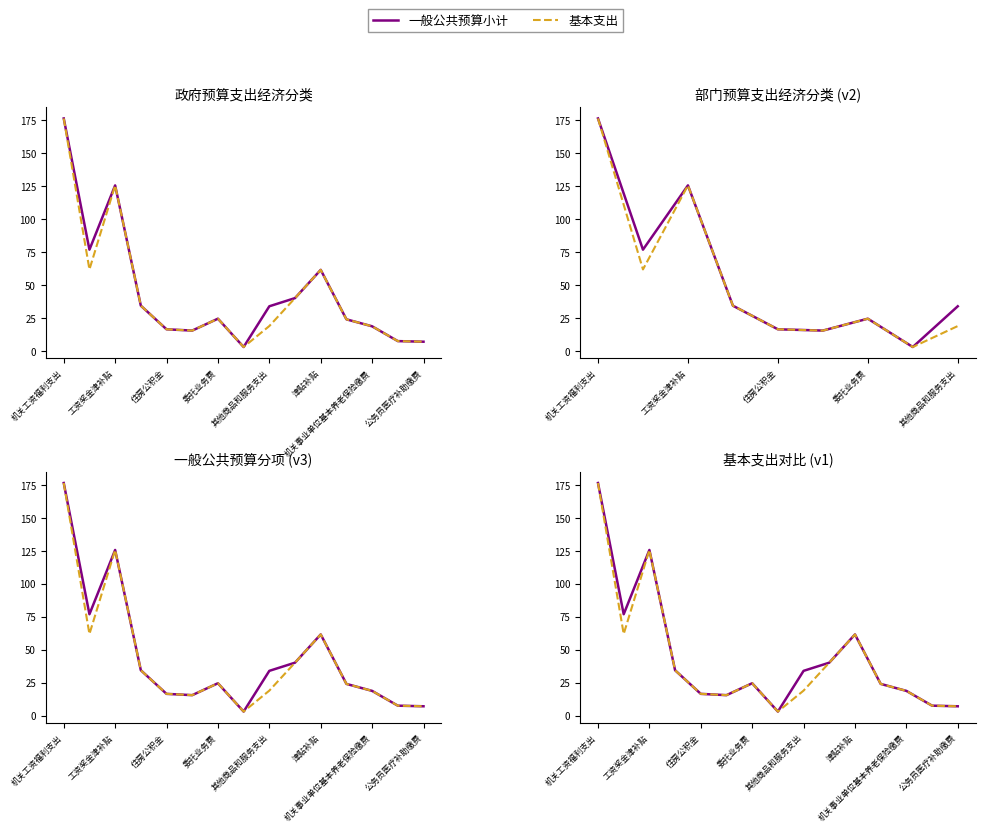

How many series are shown in this chart?

2